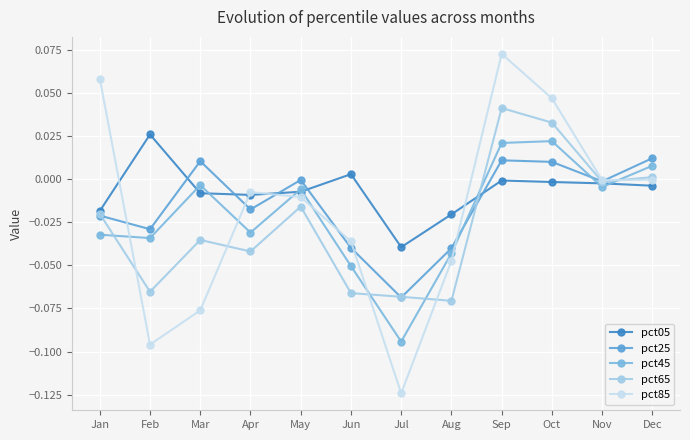

What is the maximum value shown in the chart?

0.1